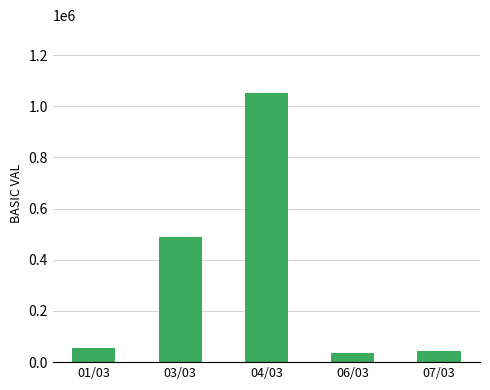

Does the chart contain any negative values?

No